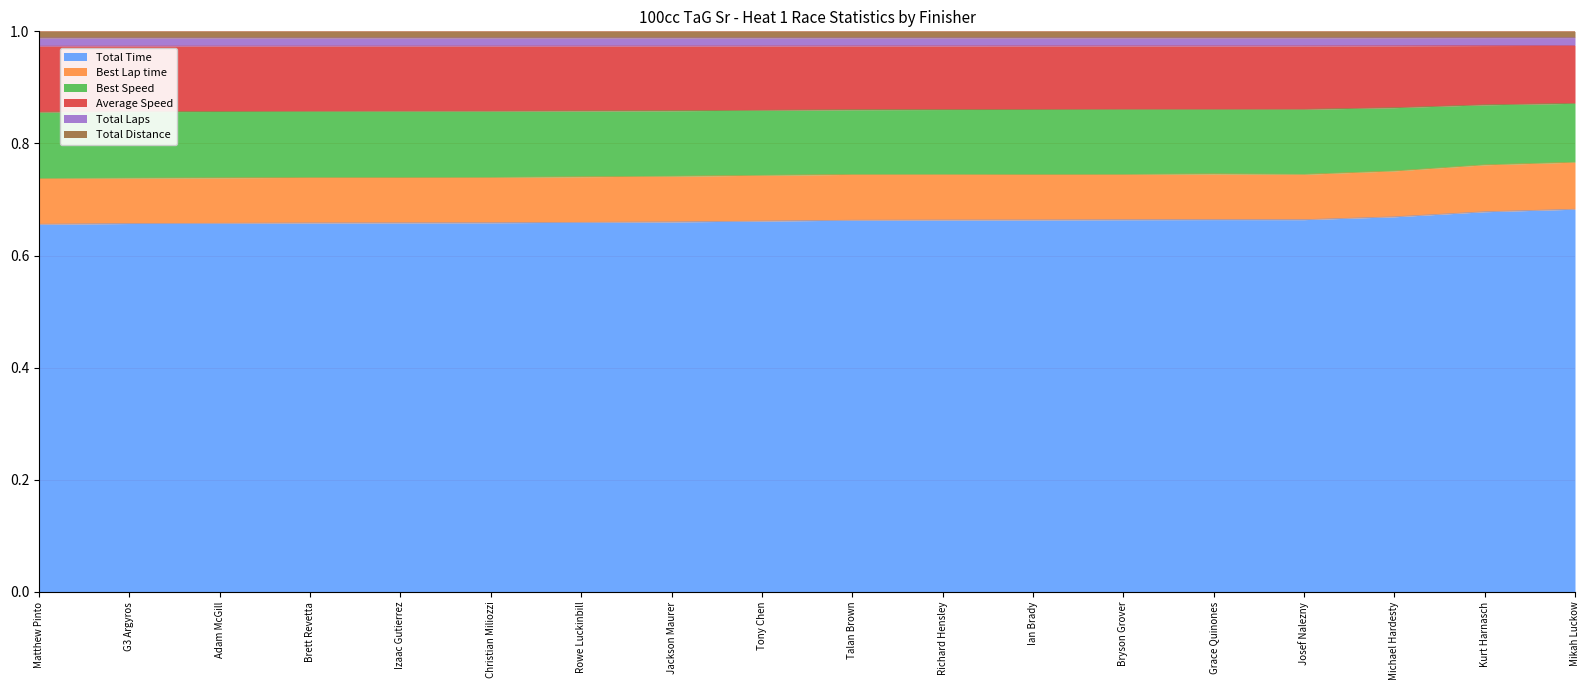

True or false: Best Lap time and Total Time cross at least once.

False